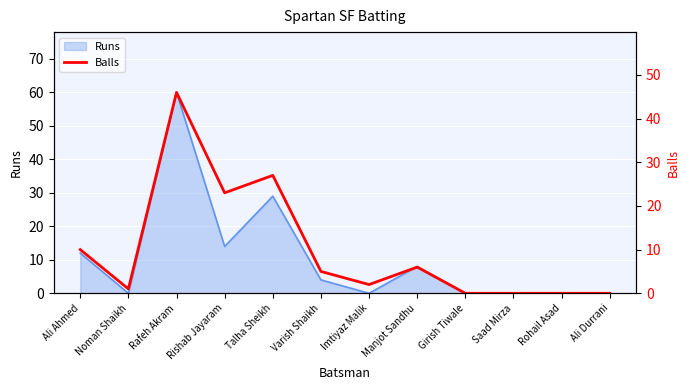

How many interior local peaks (higher than both neighbors) does the data have?

3